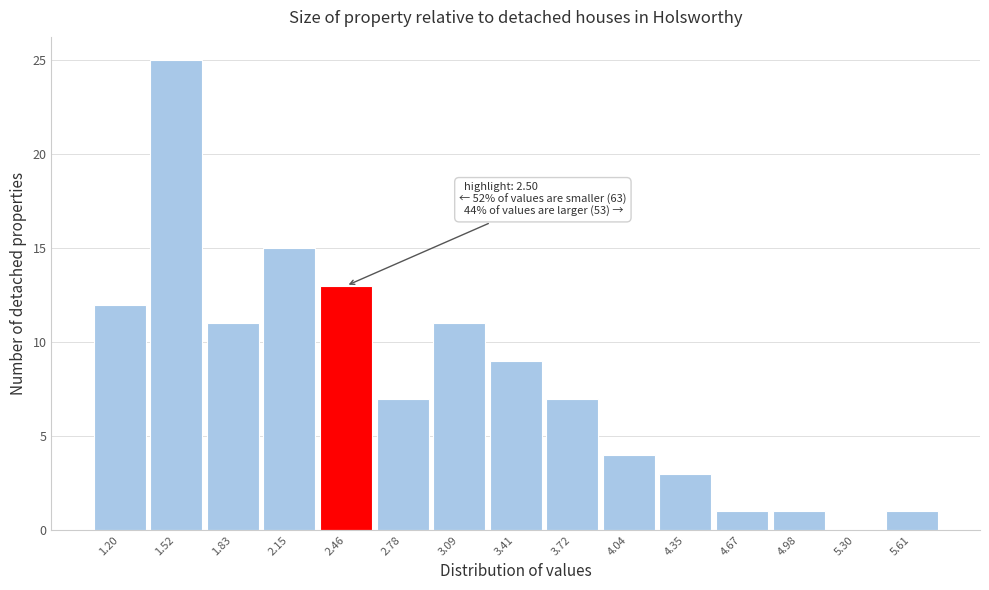

Reading right to left, extract all data points from this chart.

5.61=1	5.30=0	4.98=1	4.67=1	4.35=3	4.04=4	3.72=7	3.41=9	3.09=11	2.78=7	2.46=13	2.15=15	1.83=11	1.52=25	1.20=12